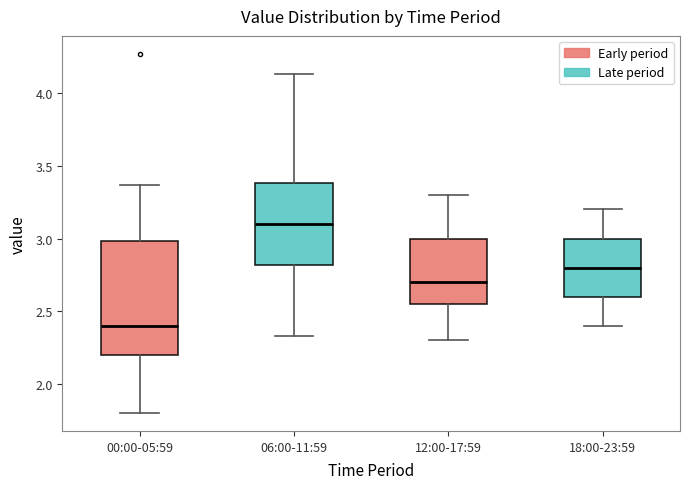

Which box is the tallest, from its lower edge to its upper edge?

00:00-05:59